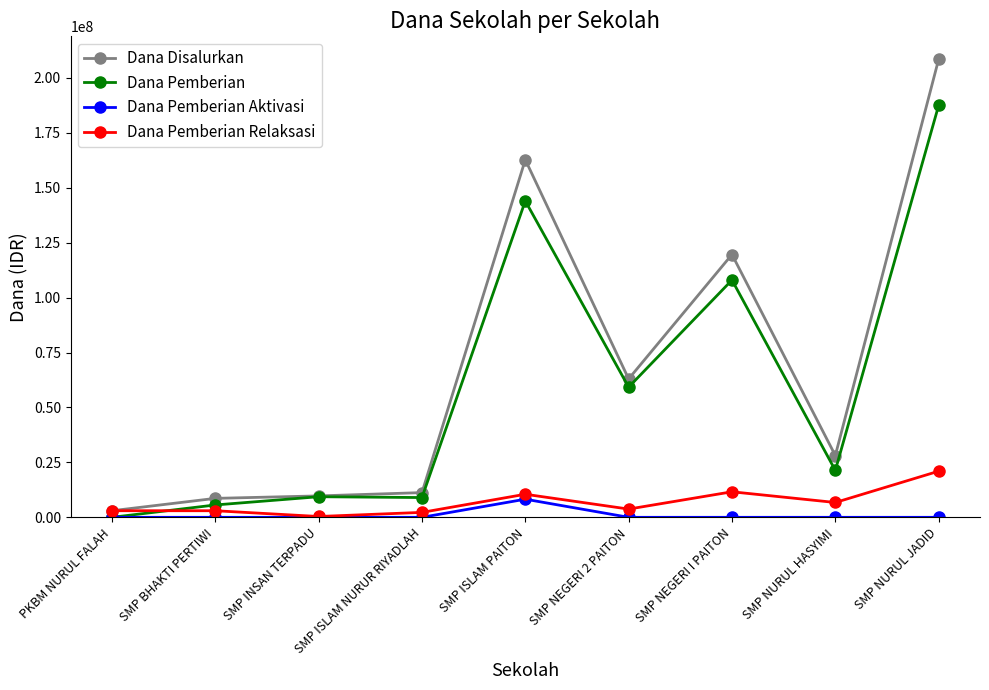

What are all the series names shown in the legend?

Dana Disalurkan, Dana Pemberian, Dana Pemberian Aktivasi, Dana Pemberian Relaksasi